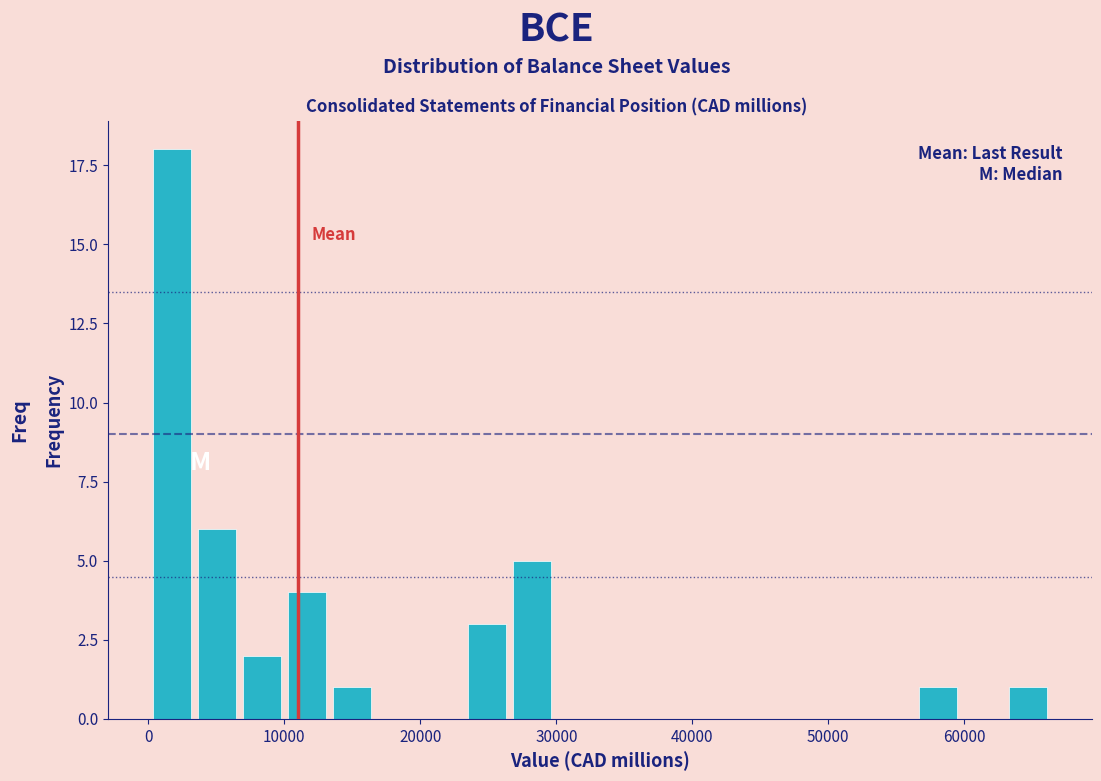

Around what value on the x-axis is the tallest bar? Give the approximate position of its centre, as read against the axis.

2000